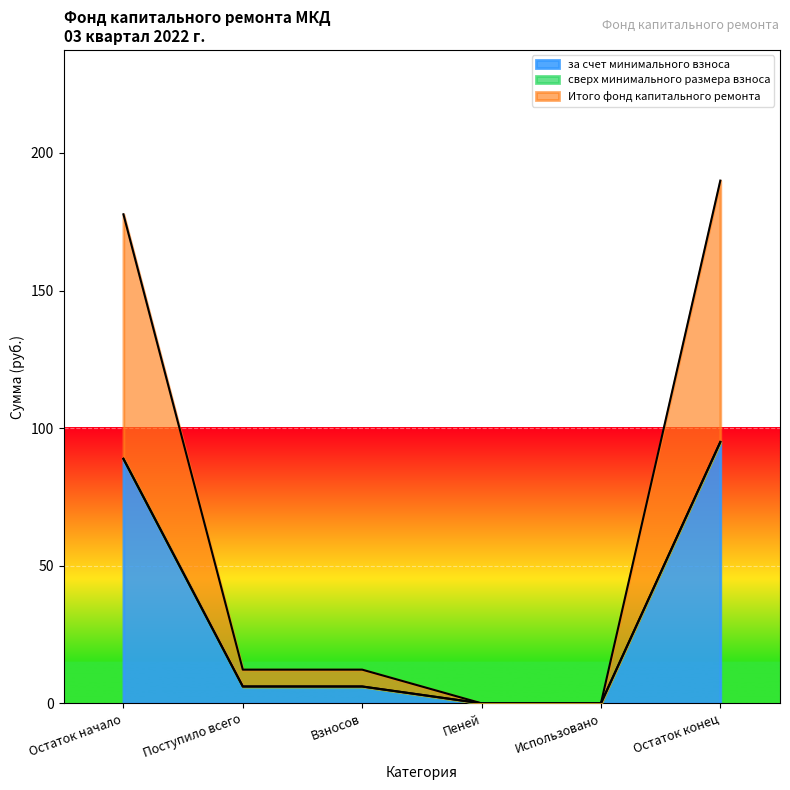

At which category is the sum across all series the highest?

Остаток конец